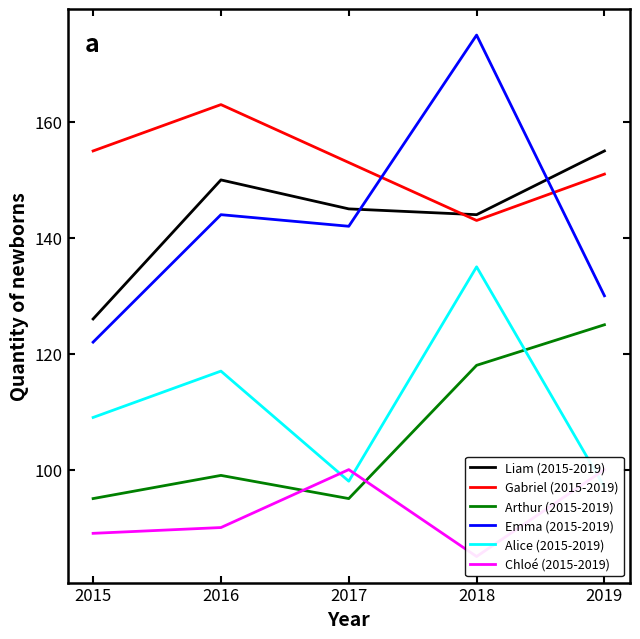

What is the difference between the maximum and second lowest values in the Emma (2015-2019) series?

45